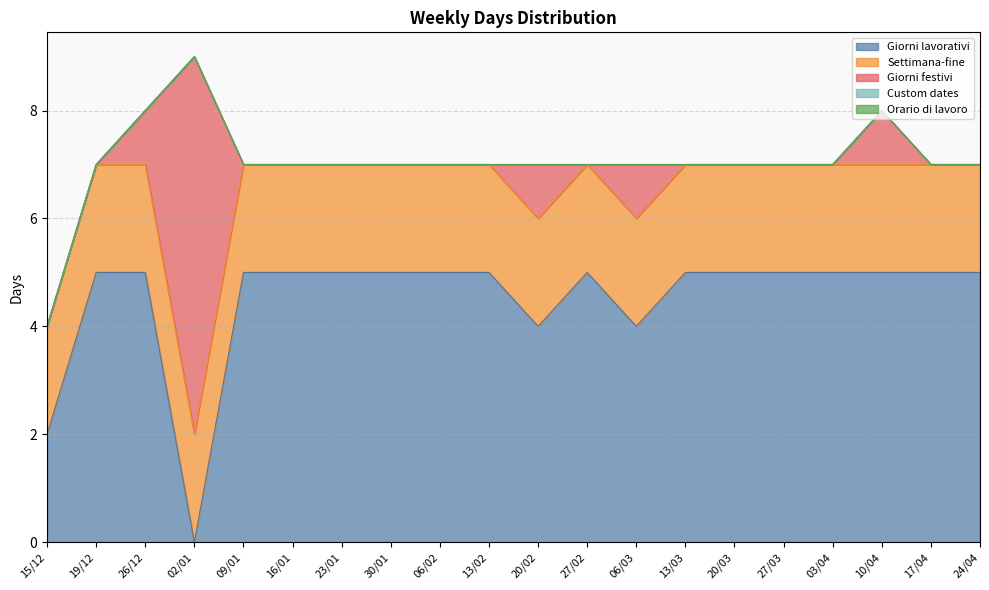

At which label does Giorni festivi reach its minimum?

15/12